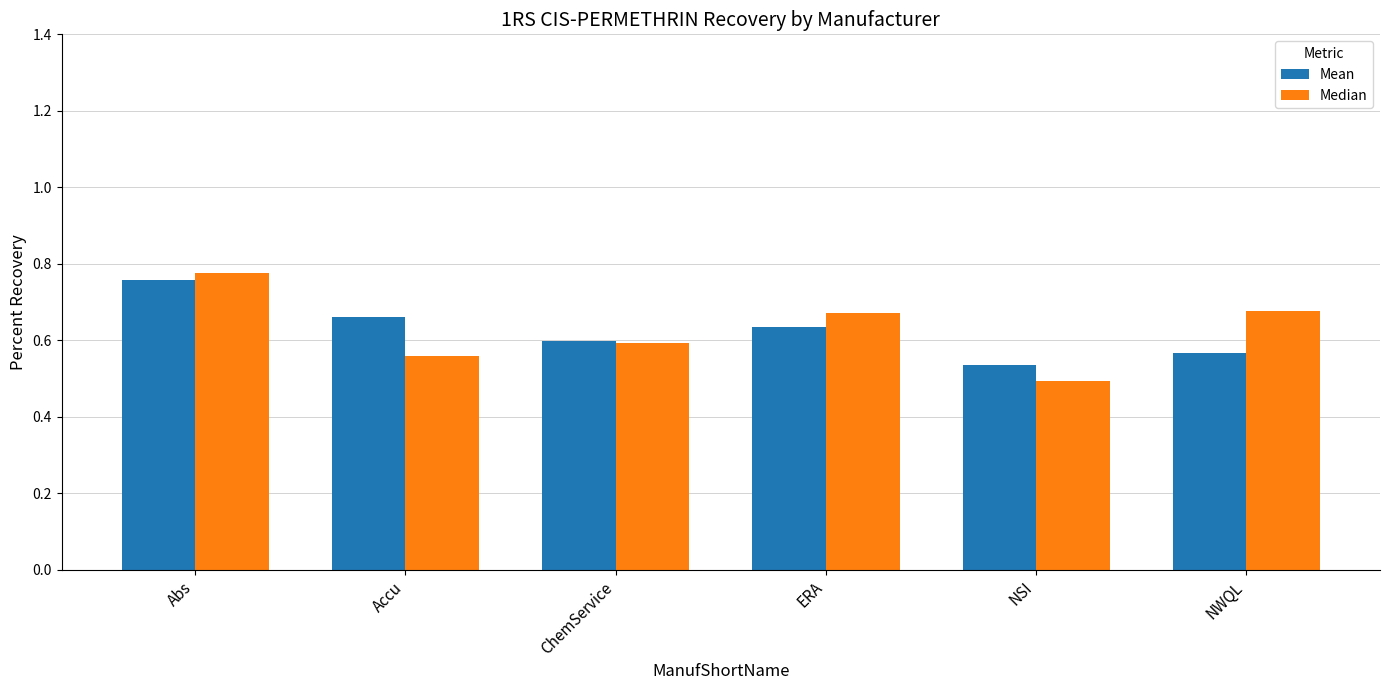

How many categories are shown in the chart?

6